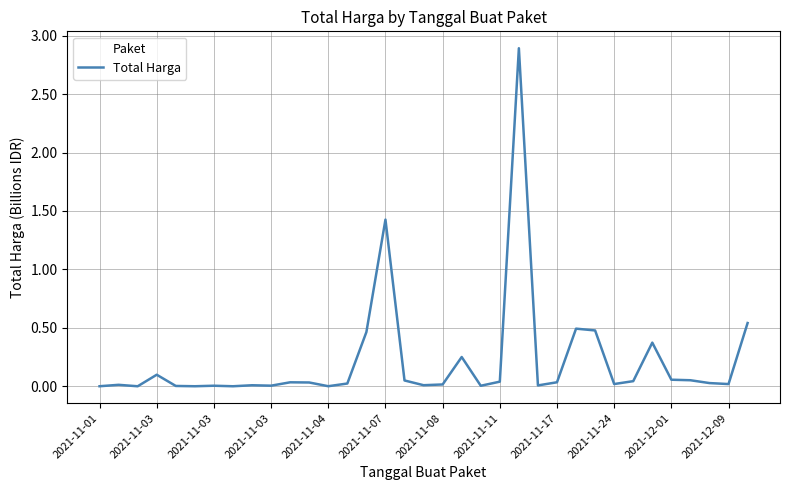

What is the difference between the maximum and minimum values?

2.9